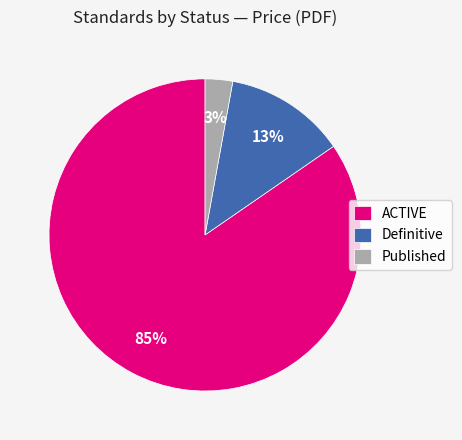

Do Definitive and ACTIVE together represent more than half of the pie?

Yes